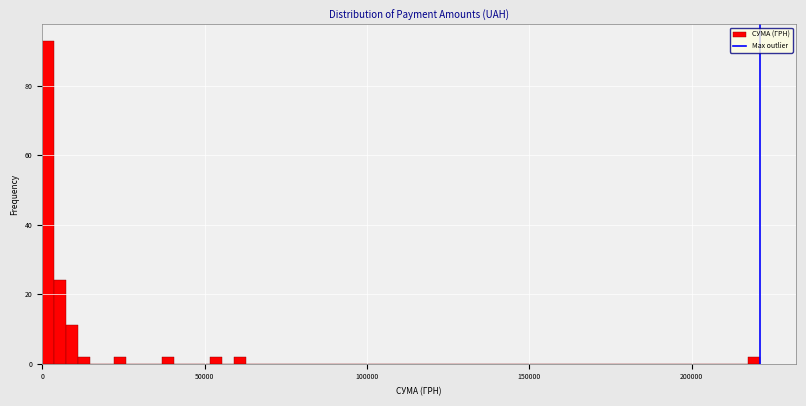

Around what value on the x-axis is the tallest bar? Give the approximate position of its centre, as read against the axis.

0